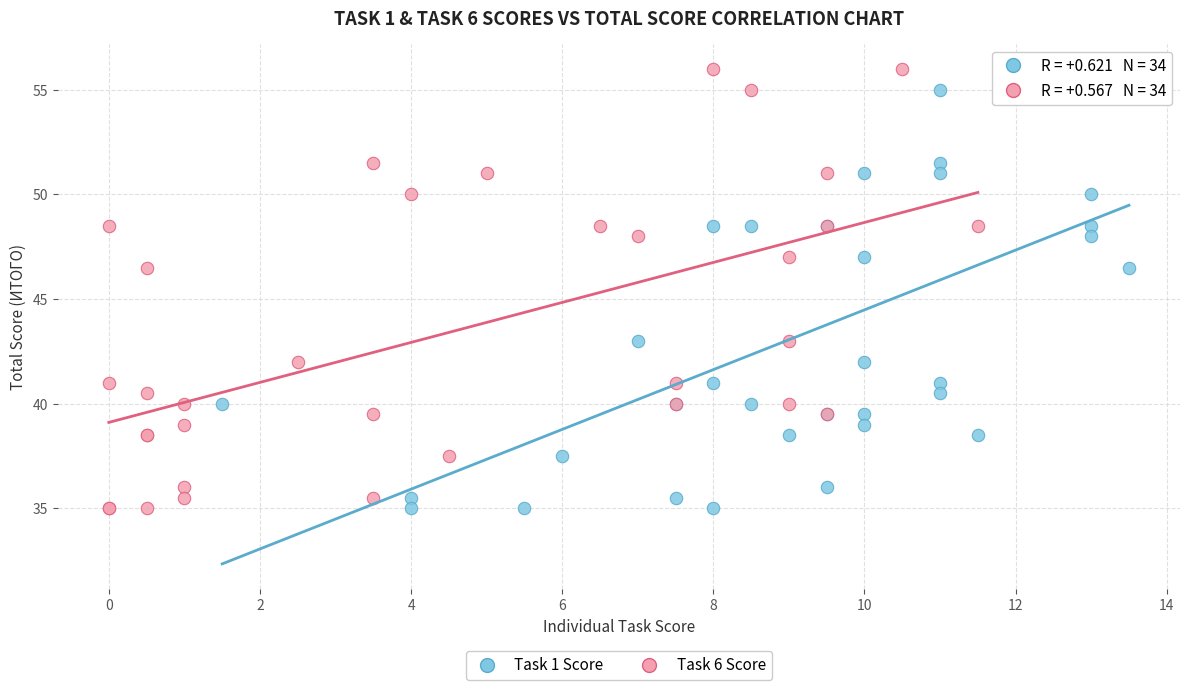

What are all the series names shown in the legend?

Task 1 Score, Task 6 Score